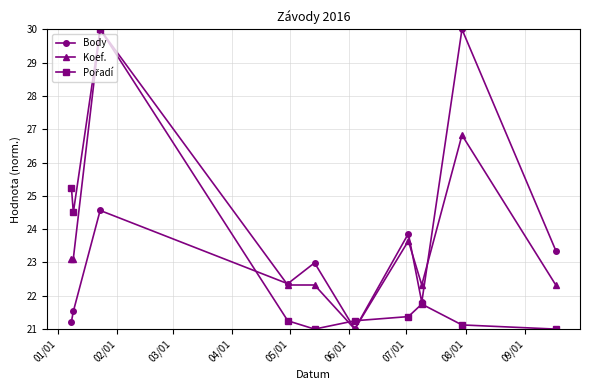

What is the smallest value displayed?

21.0